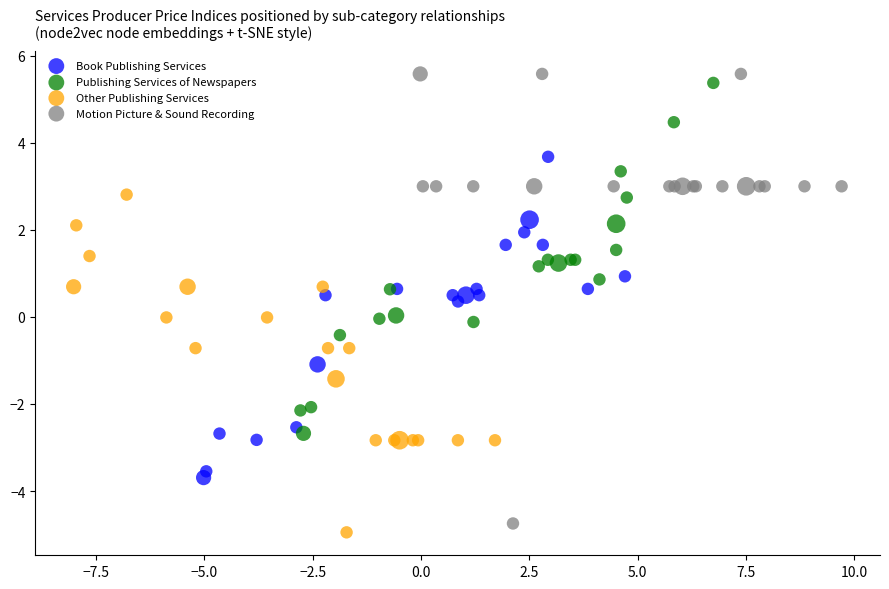

Which series has the largest Y range (max minus min)?

Motion Picture & Sound Recording